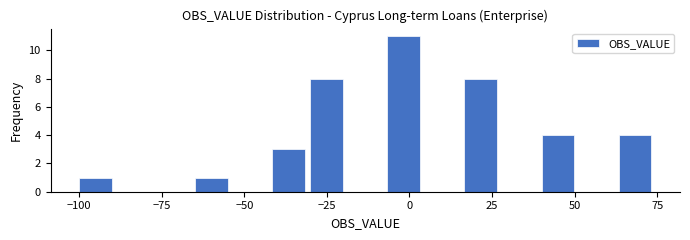

Around what value on the x-axis is the tallest bar? Give the approximate position of its centre, as read against the axis.

0